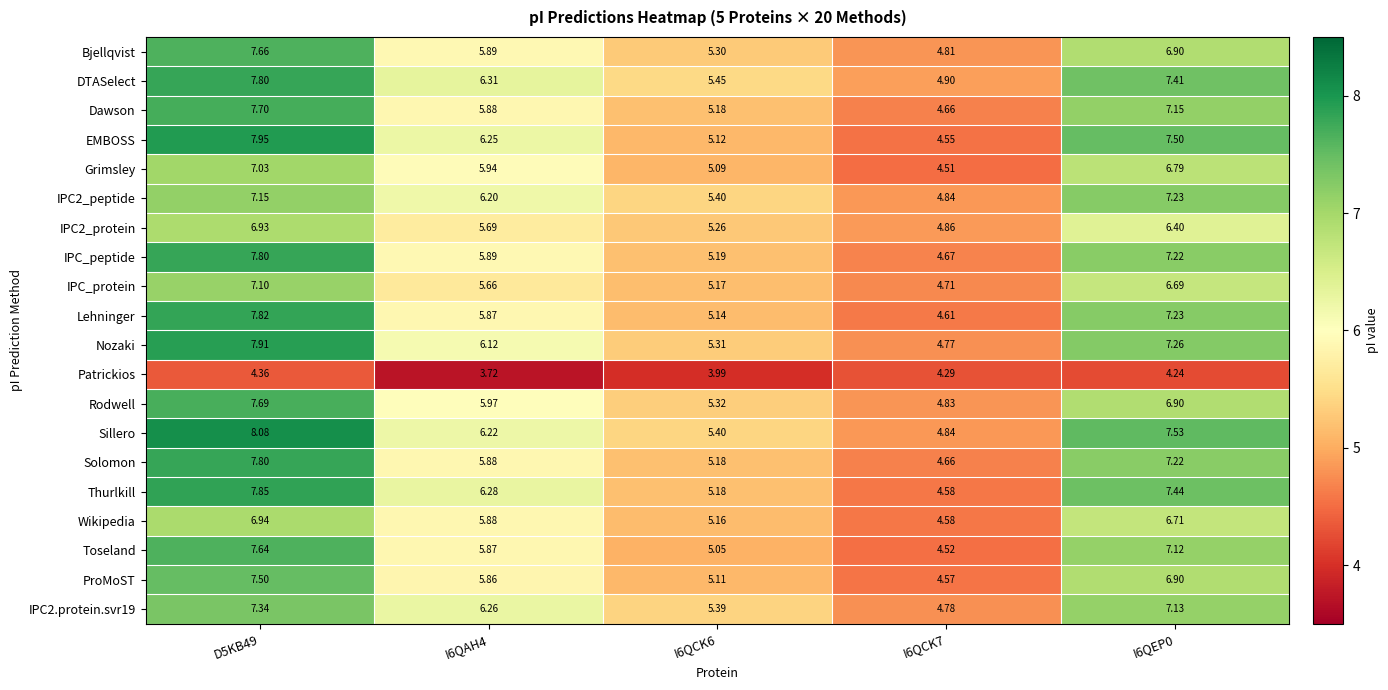

Is the value of IPC2_peptide at I6QCK6 greater than the value of Toseland at I6QAH4?

No